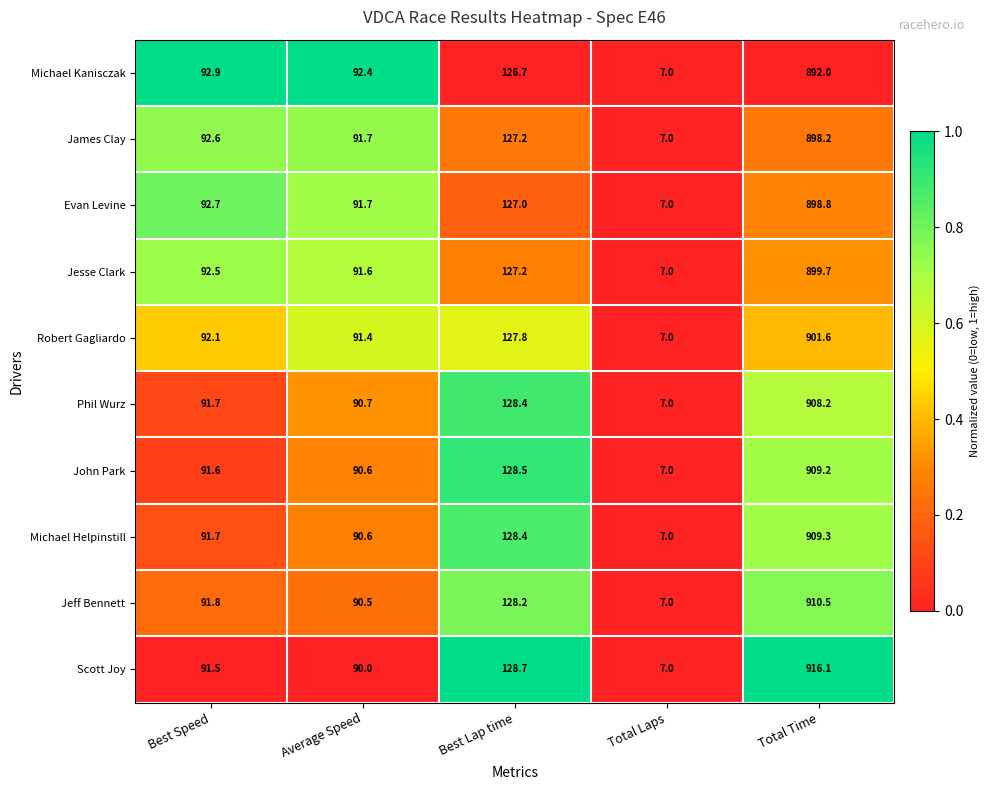

What is the average value of the Robert Gagliardo series?

244.0